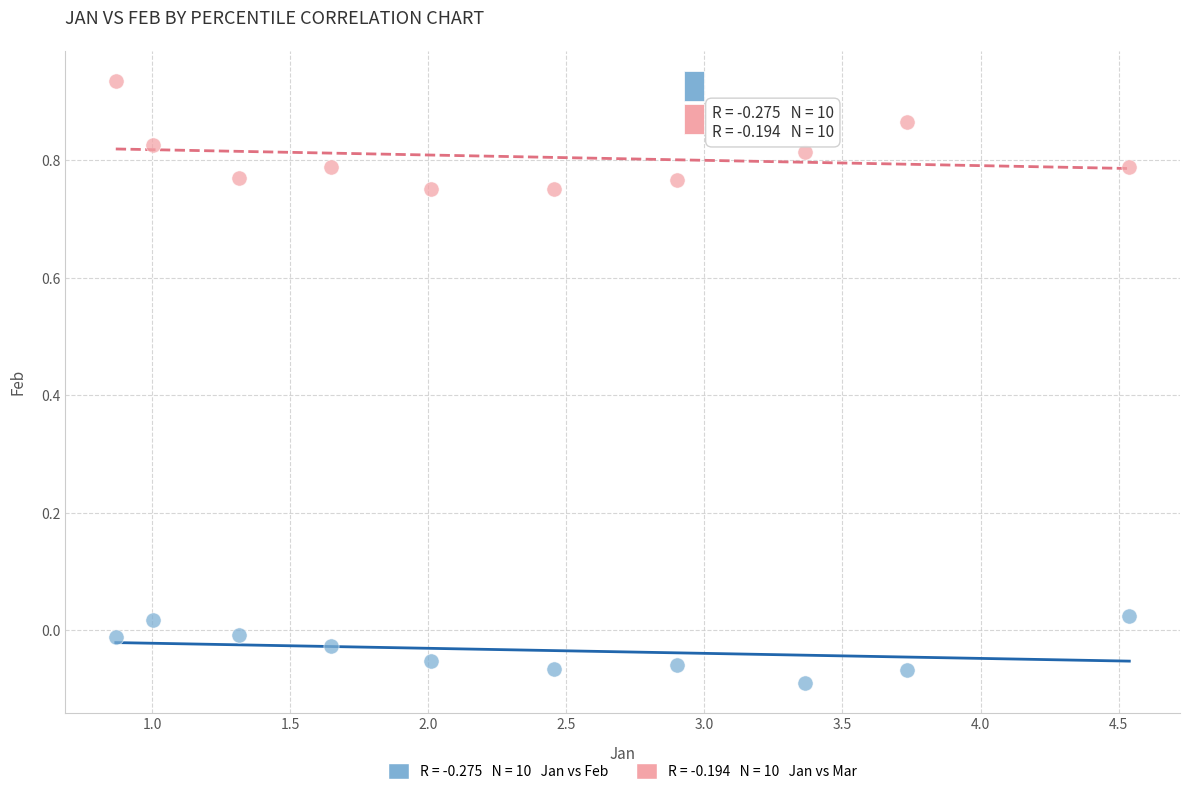

Across all data points, what is the range of X values (max minus min)?

3.7